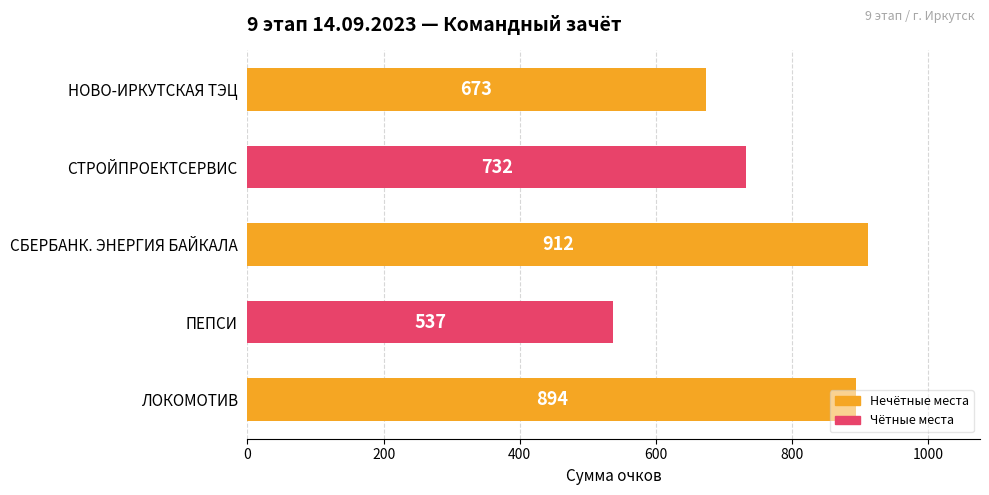

Count the number of data series in this chart.

1